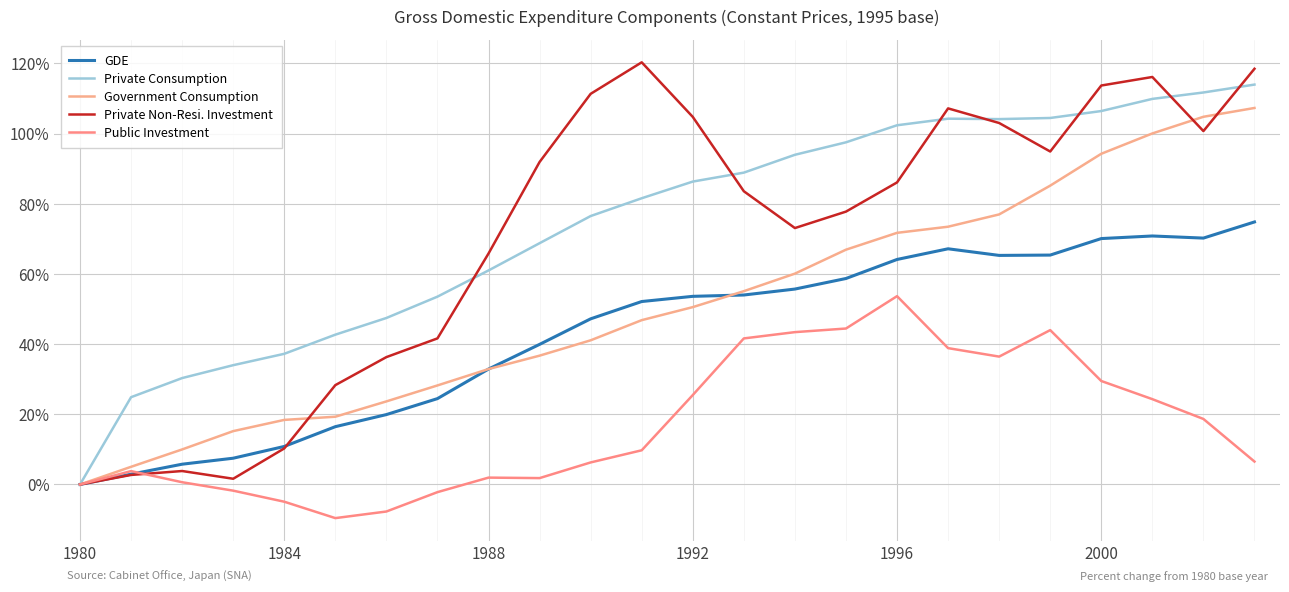

True or false: Government Consumption and Private Consumption cross at least once.

False